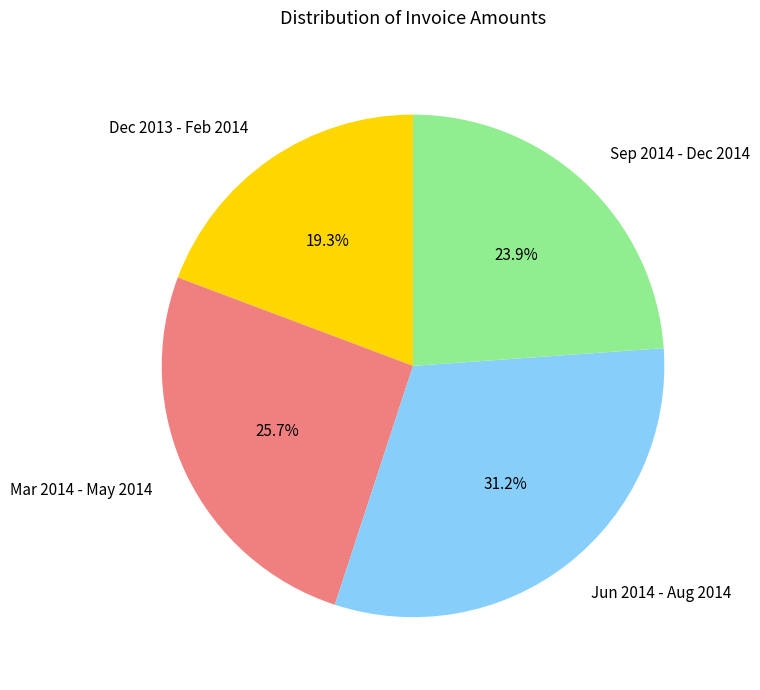

What is the smallest slice in the pie chart?

Dec 2013 - Feb 2014